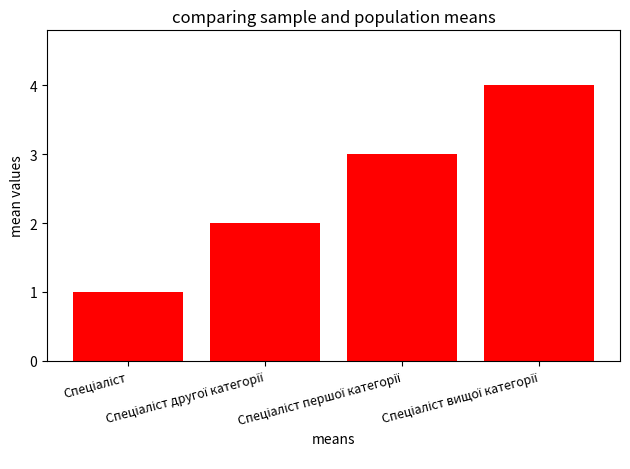

What is the difference between the maximum and minimum values?

3